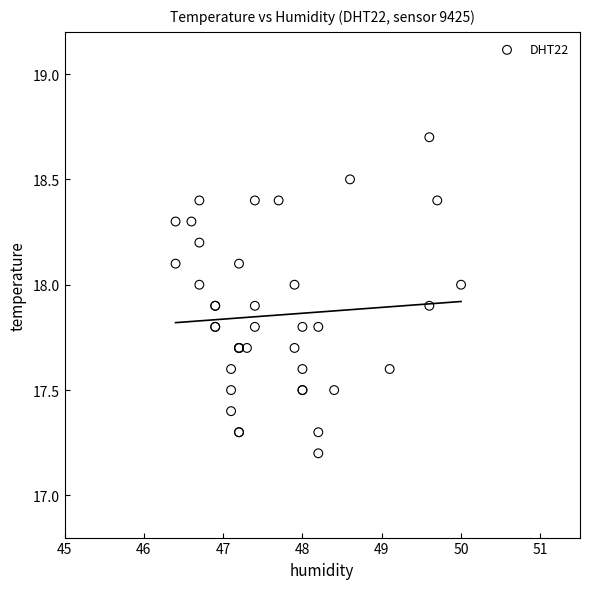

What Y value in the scatter plot is closest to 17?

17.2